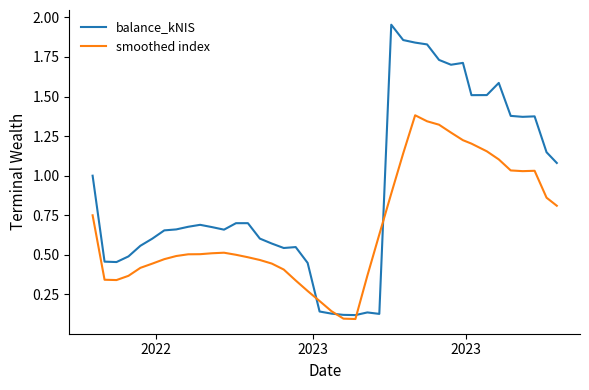

Which series has the widest spread of values?

balance_kNIS